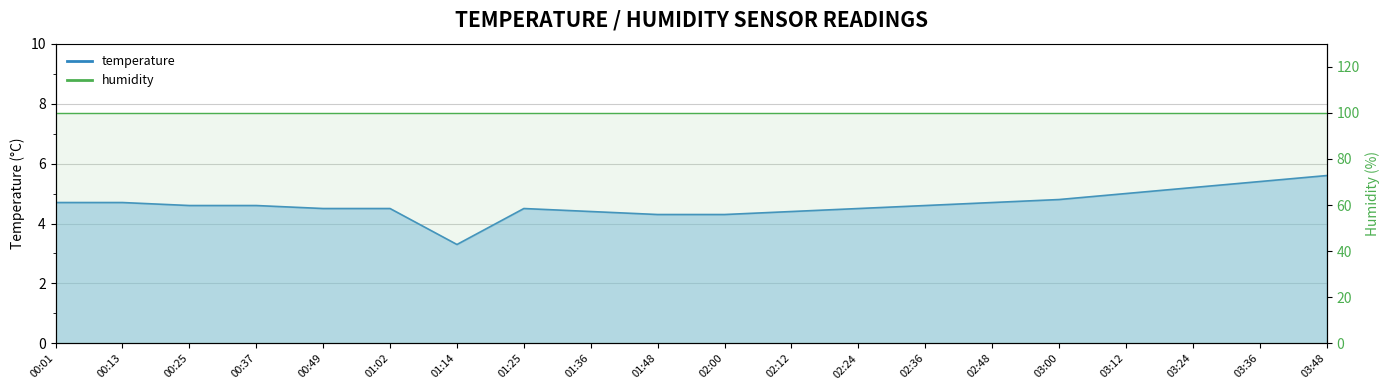

What is the change in value from 01:02 to 02:48?

+0.2